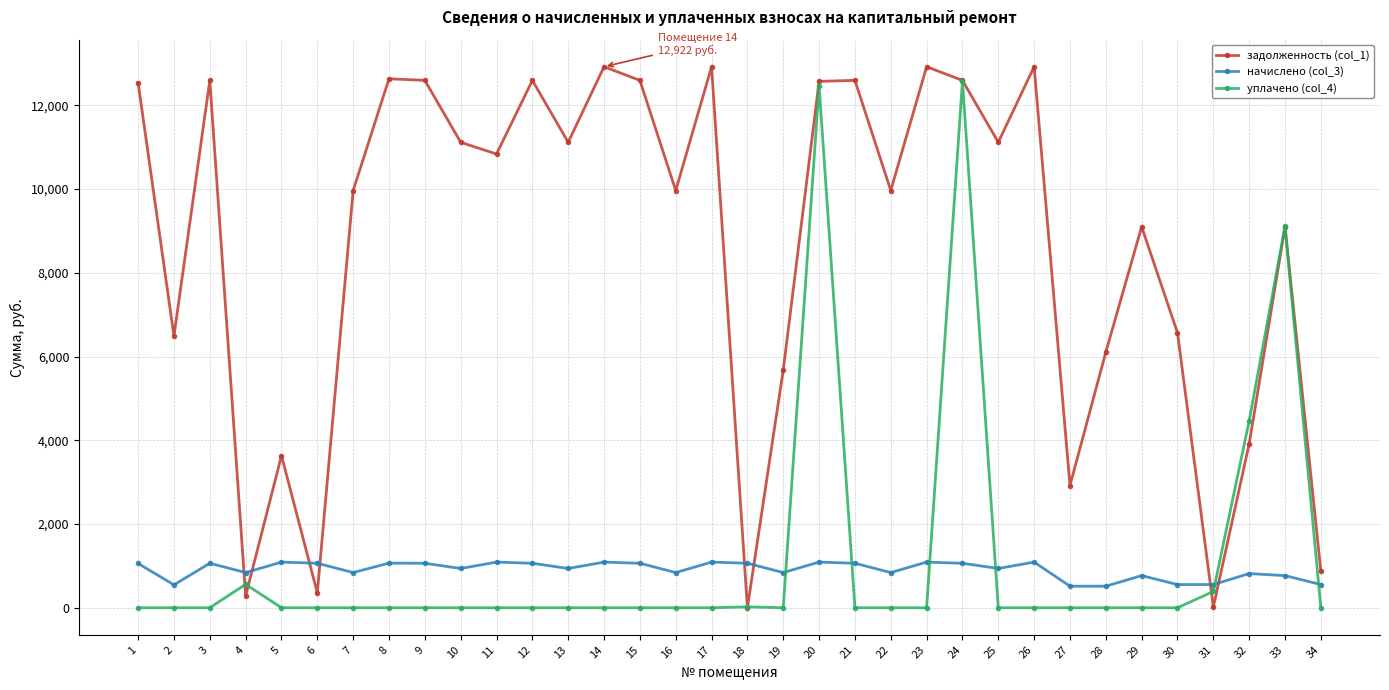

Does the chart have visible grid lines?

Yes